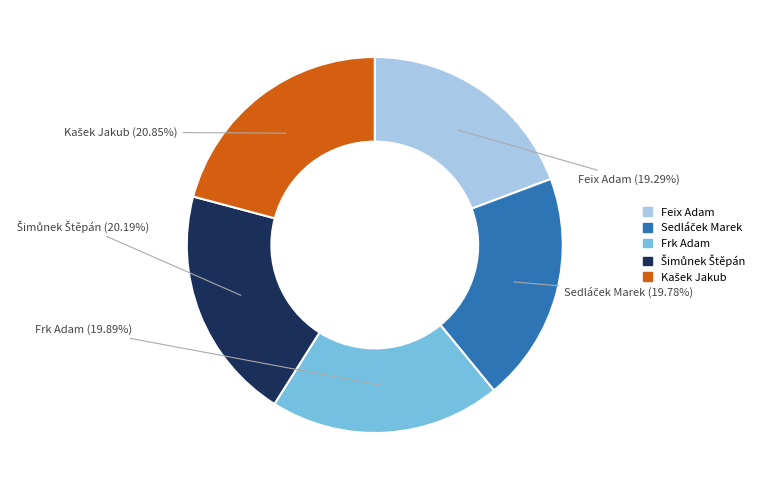

Is the sum of Frk Adam and Feix Adam greater than half?

No